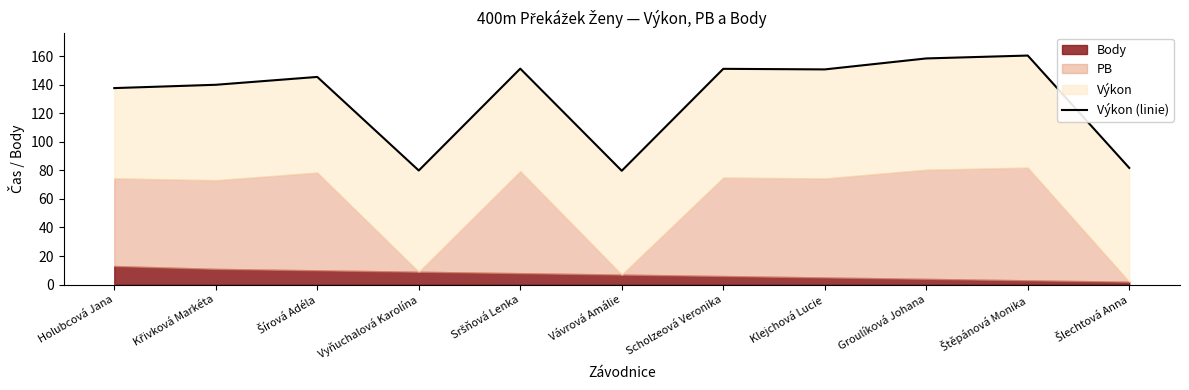

Reading left to right, transcribe all the data shown in this chart.

137.6	139.9	145.4	79.9	151.2	79.7	151.1	150.7	158.4	160.4	81.7